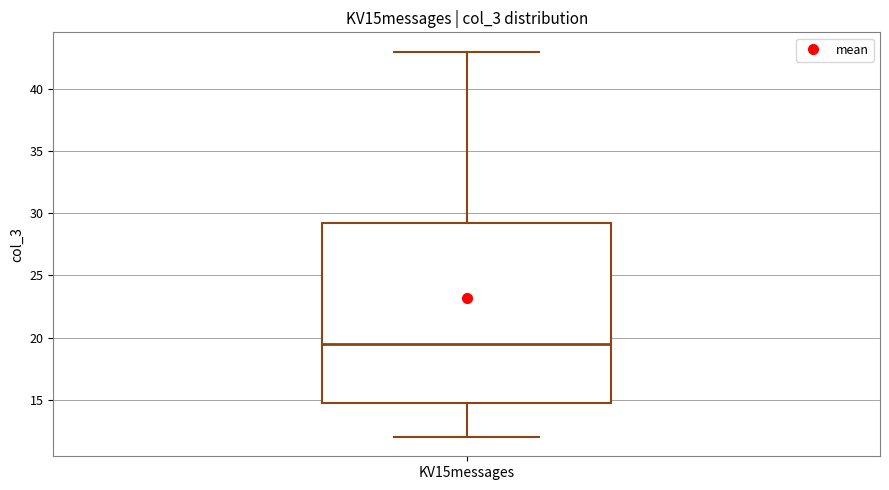

Transcribe this box plot: give where the median line is, the range the box spans, and where the two whiskers end, as read against the y-axis. The values are not printed on the chart, so give them approximately, as read against the axis.

median 19.5, box 15.0 to 29.5, whiskers 12.0 to 43.0